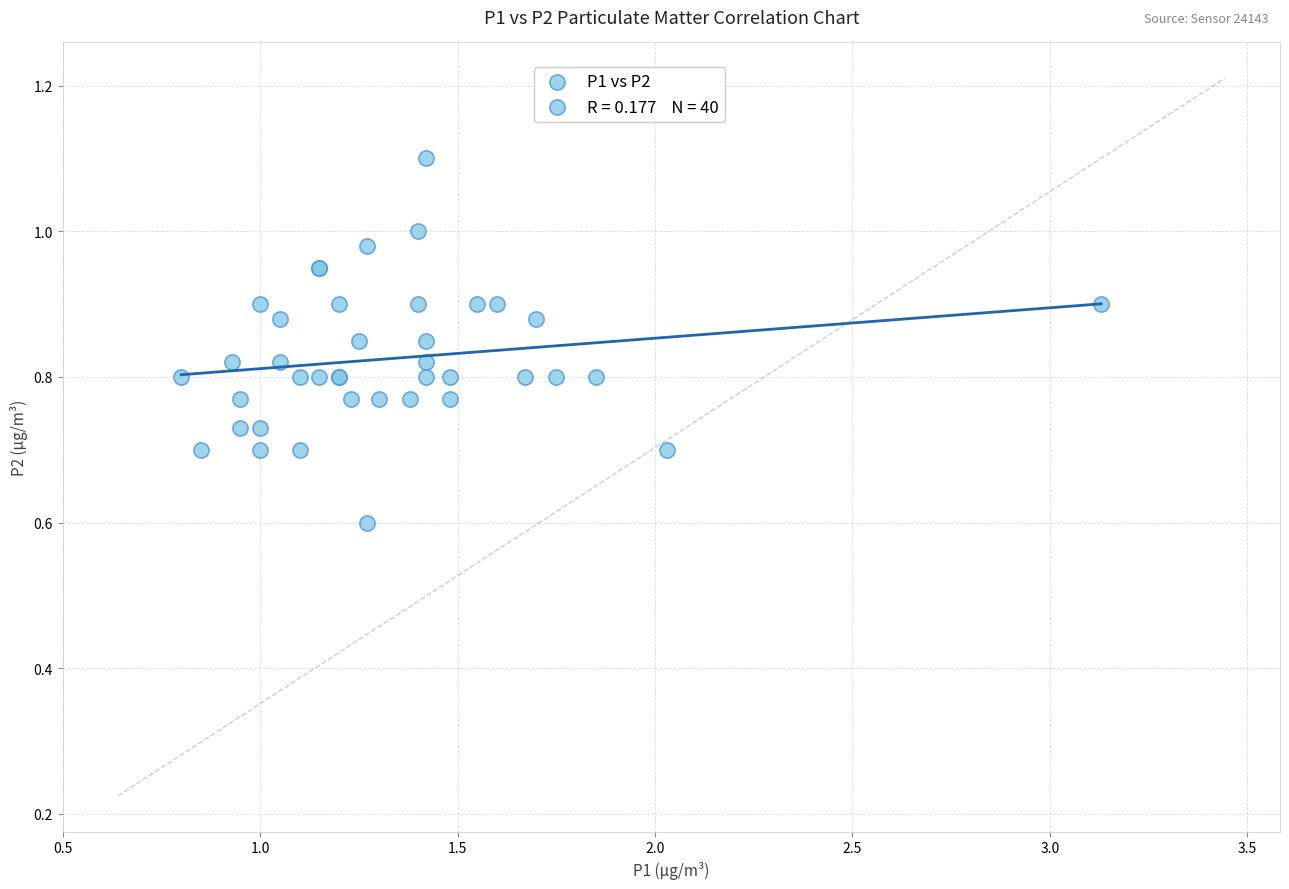

What Y value in the scatter plot is closest to 0?

0.6